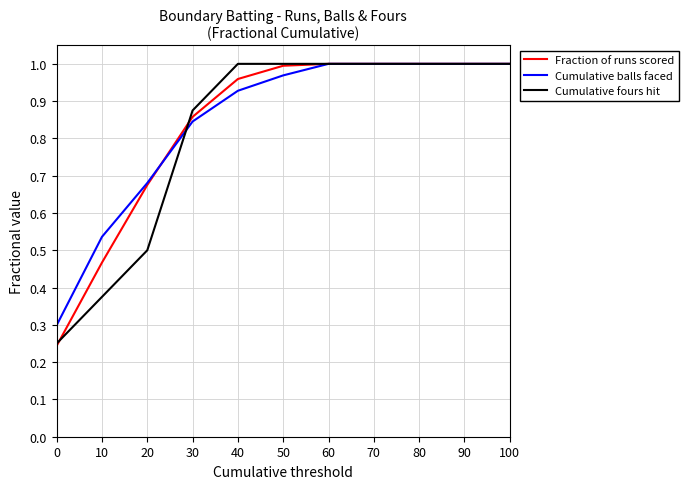

Is the value of Cumulative balls faced at 60 greater than the value of Fraction of runs scored at 10?

Yes